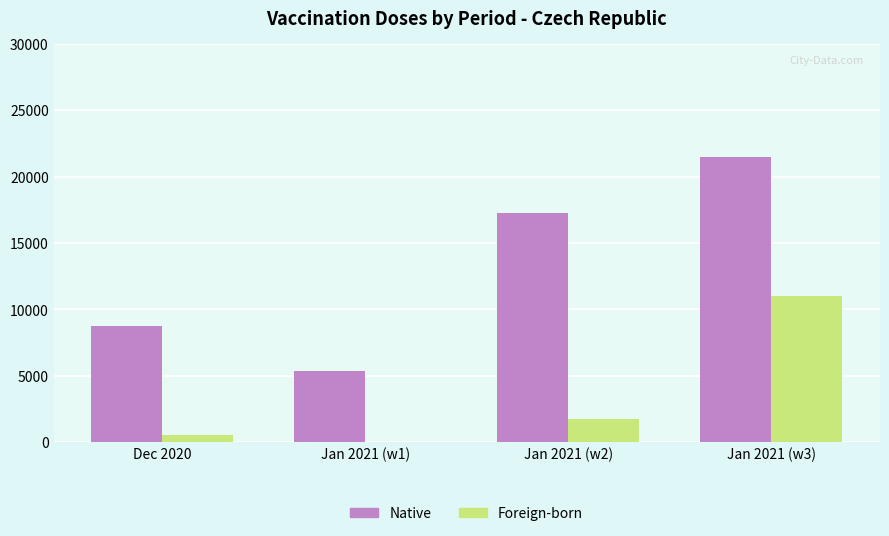

Which series has the largest total across all categories?

Native